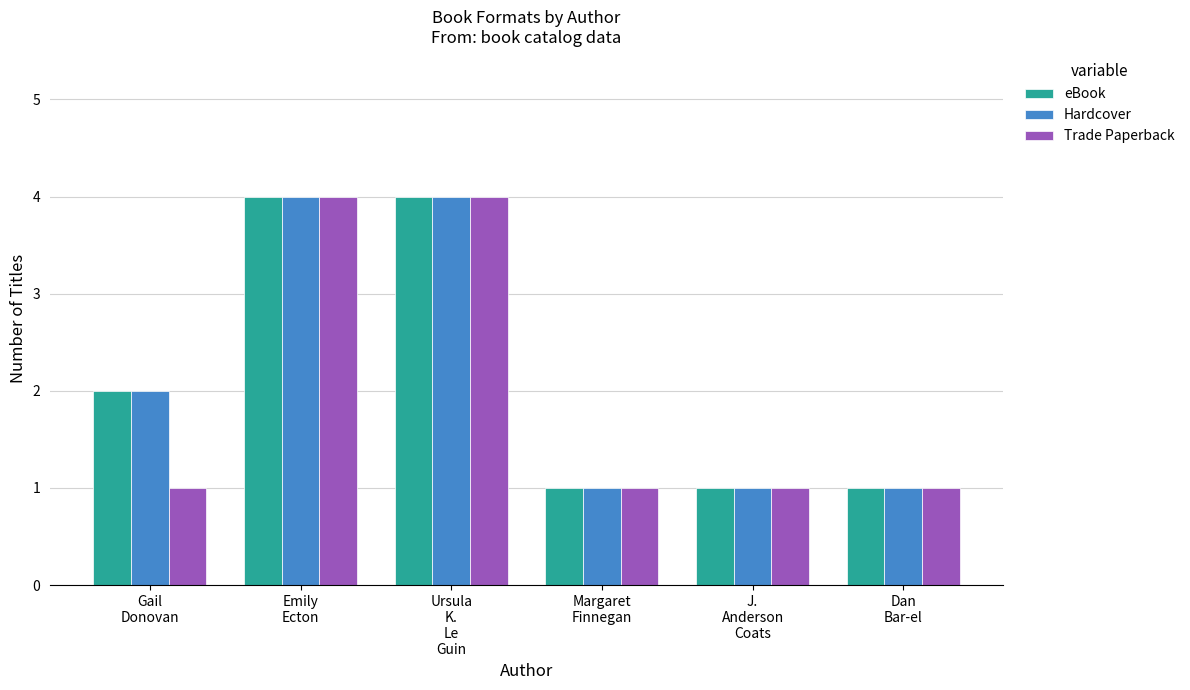

What is the difference between the eBook values at Dan
Bar-el and Gail
Donovan?

1